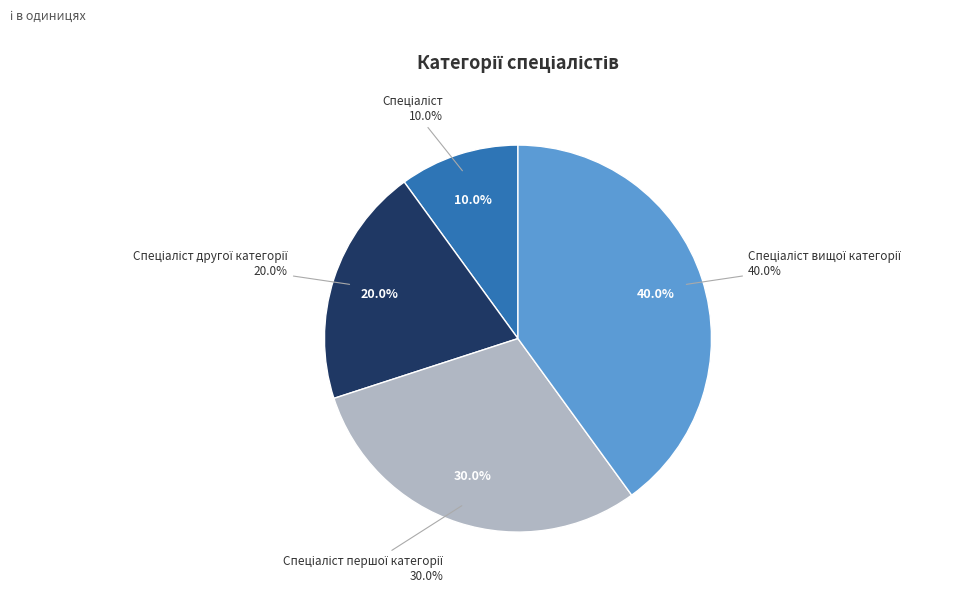

Which category has the smallest portion of the pie?

Спеціаліст